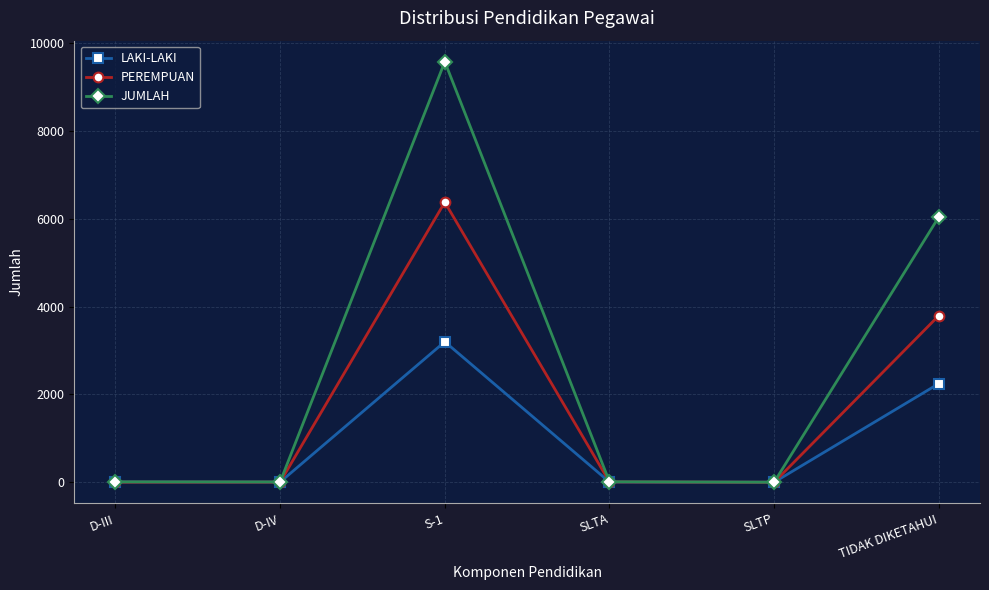

What is the label of the 4th point from the left?

SLTA